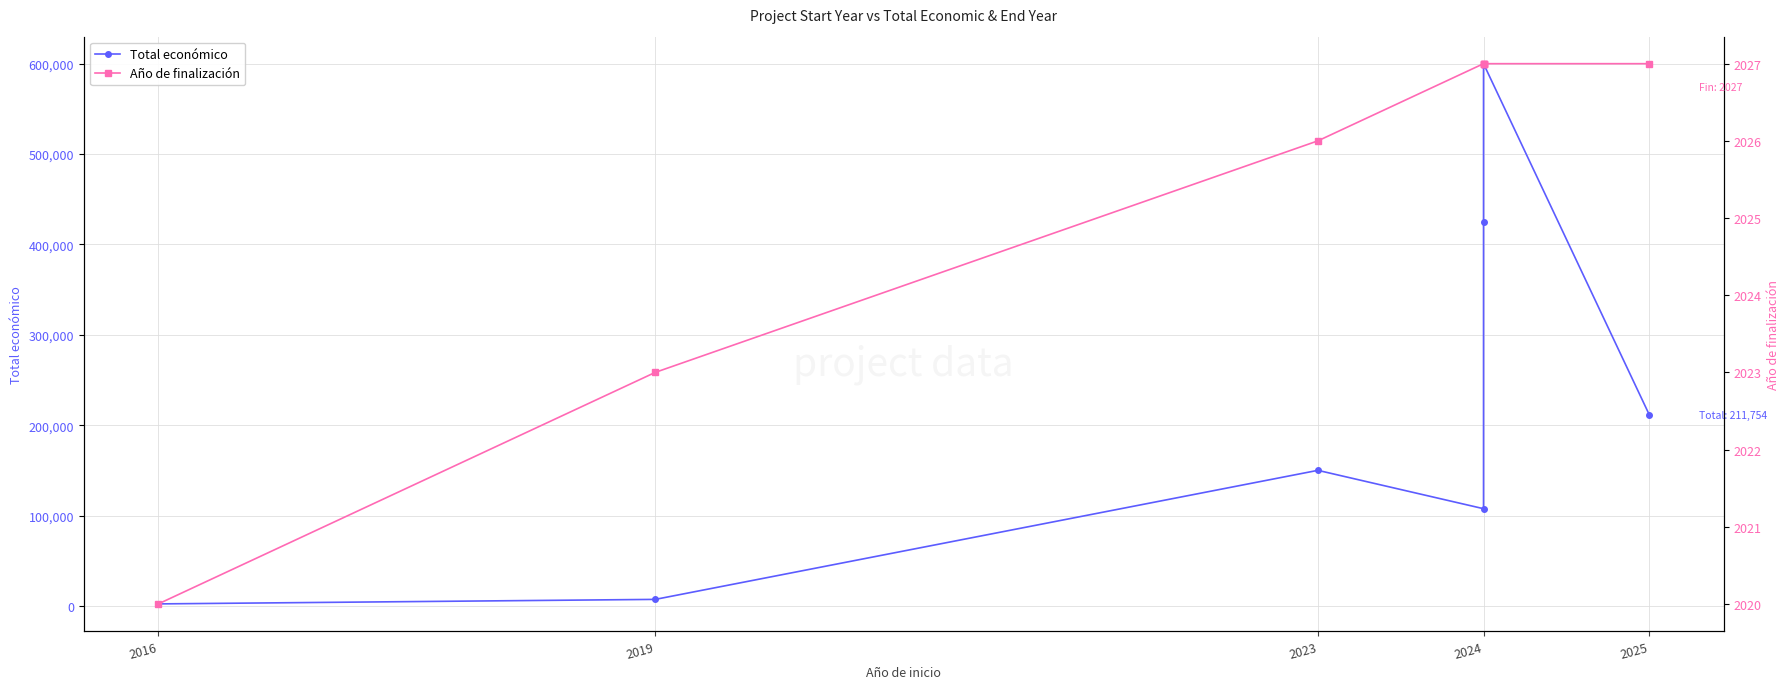

True or false: Año de finalización has more than 0 points higher than both neighbors.

False